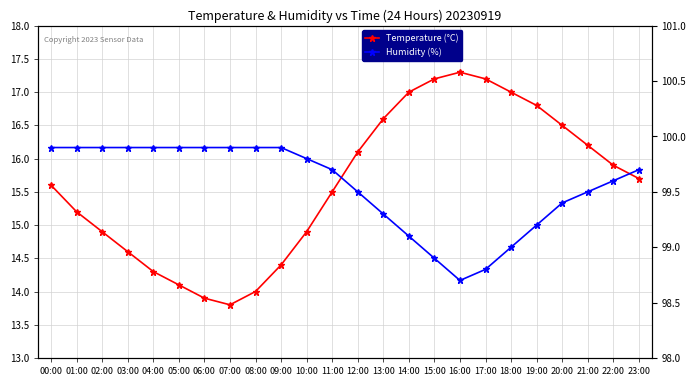

At which label is Temperature (°C) closest to 15?

02:00